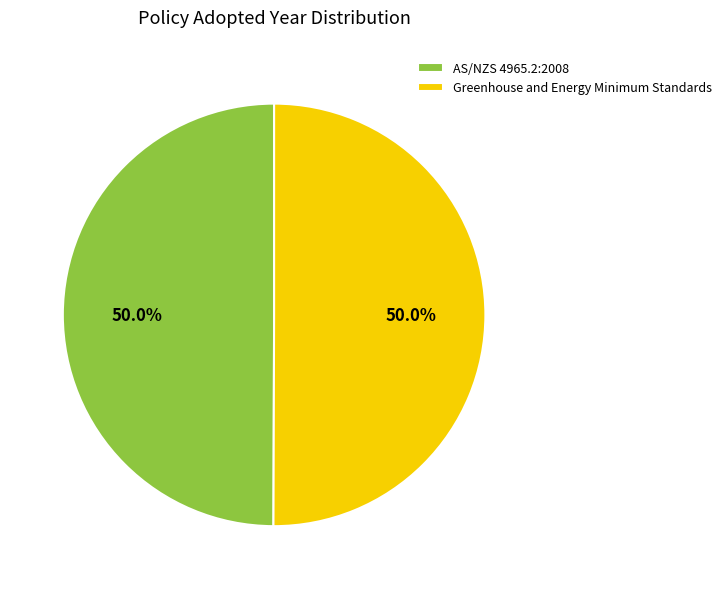

What is the ratio of the value at Greenhouse and Energy Minimum Standards to the value at AS/NZS 4965.2:2008?

1.0